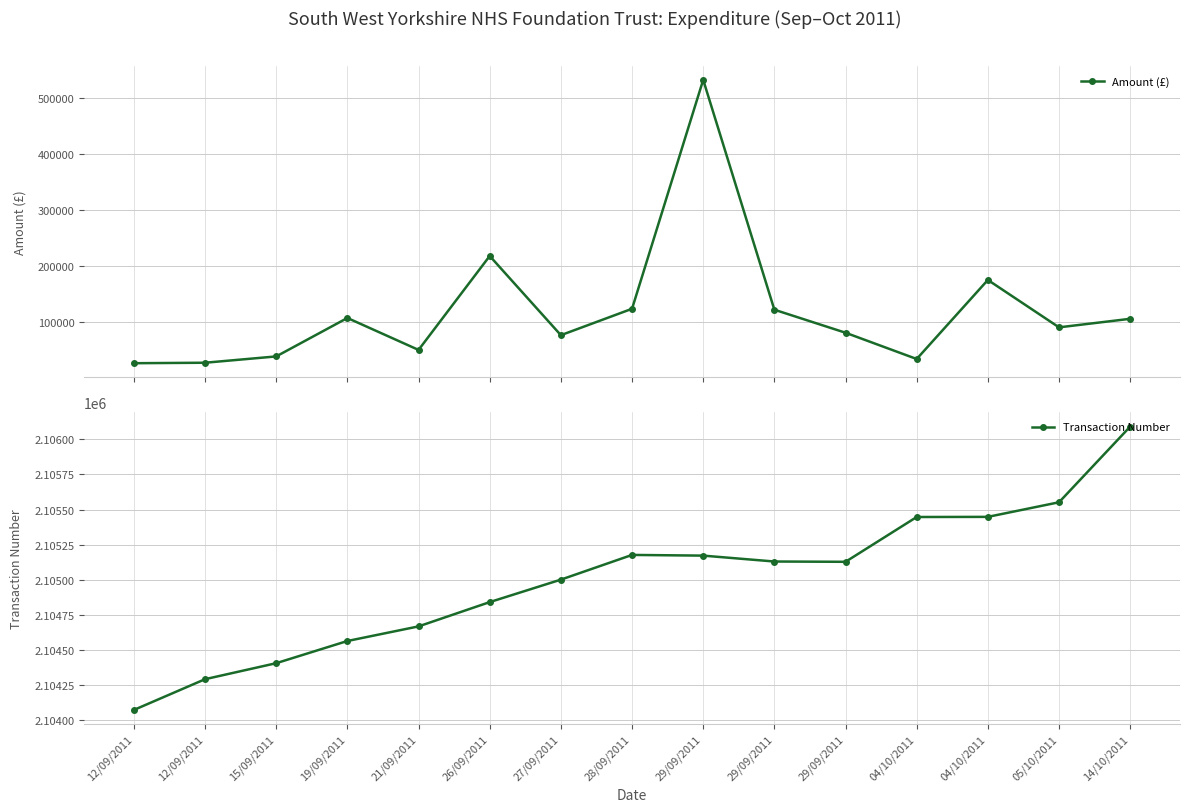

True or false: Transaction Number and Amount (£) cross at least once.

False